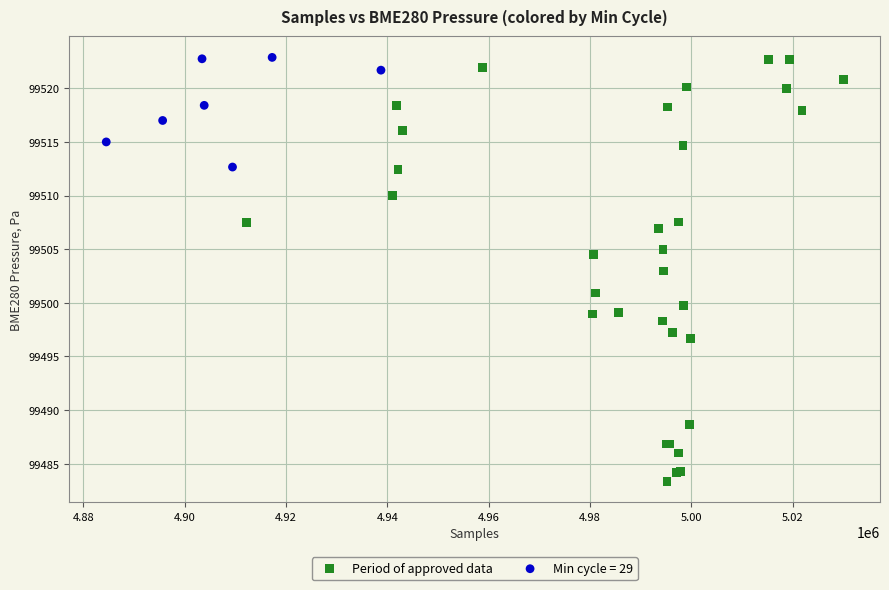

Which series reaches the minimum Y coordinate?

Period of approved data